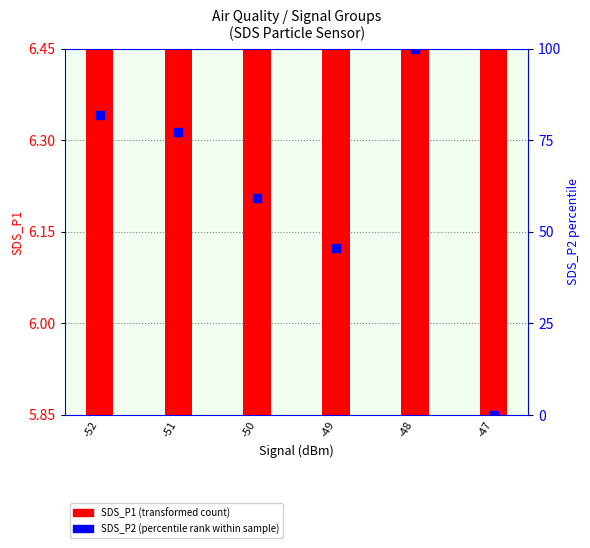

Which series has the largest Y range (max minus min)?

SDS_P2 (percentile rank within sample)